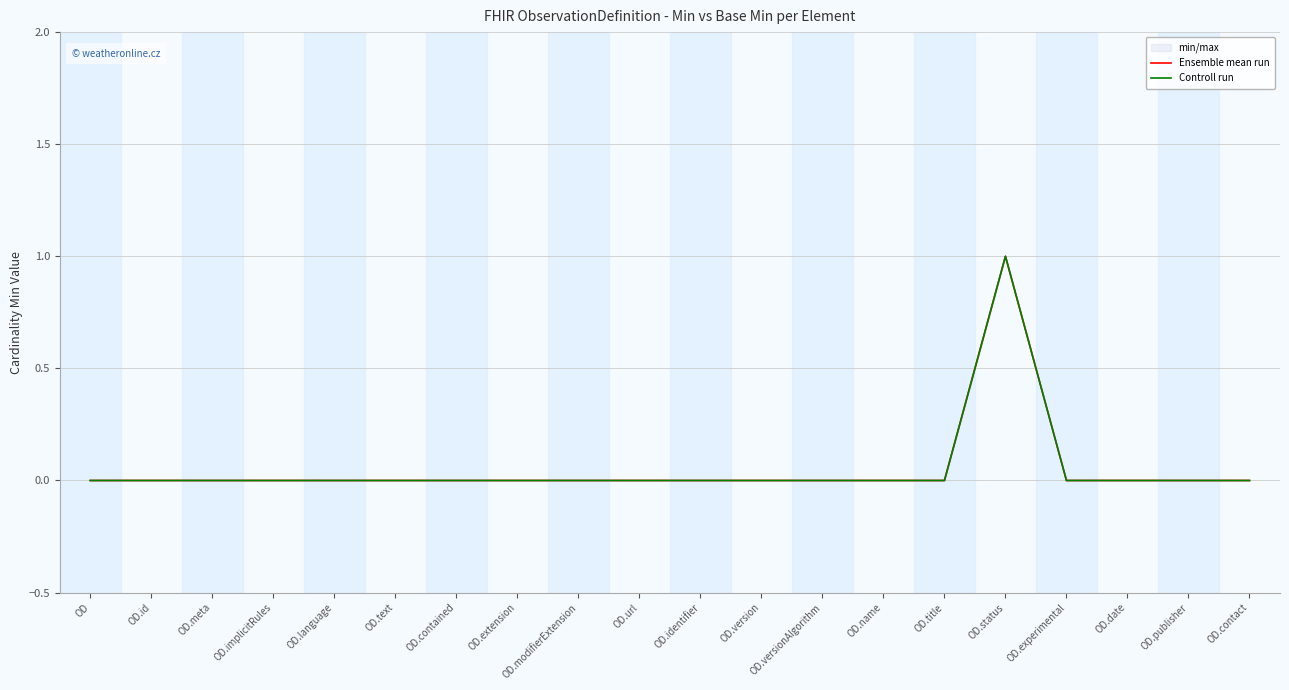

What position from the right is OD.extension?

13